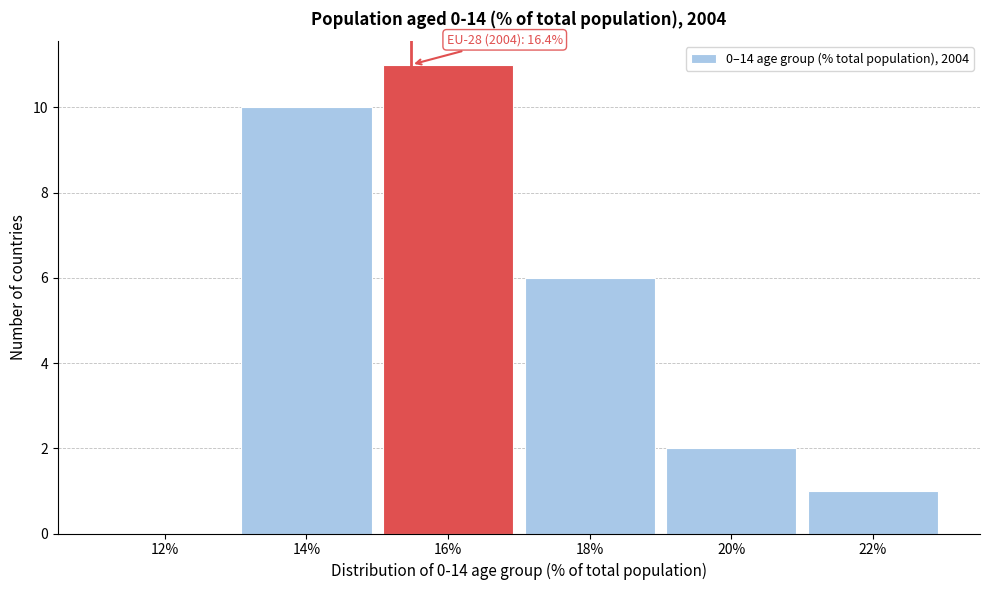

Reading right to left, extract all data points from this chart.

22%=1	20%=2	18%=6	16%=11	14%=10	12%=0